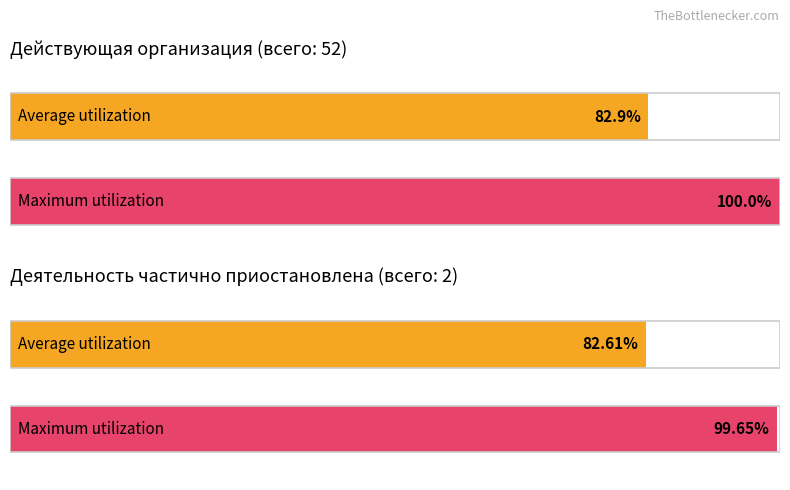

The Деятельность частично приостановлена series shows 3 at 2011. True or false?

False